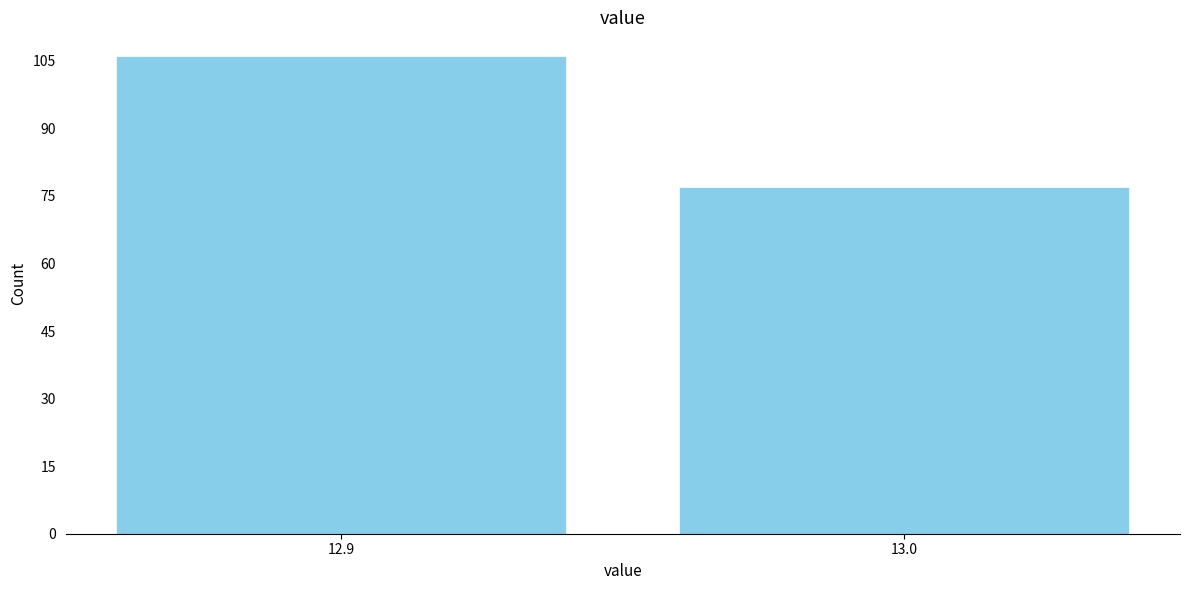

Reading left to right, what are all the values shown in this chart?

106	77